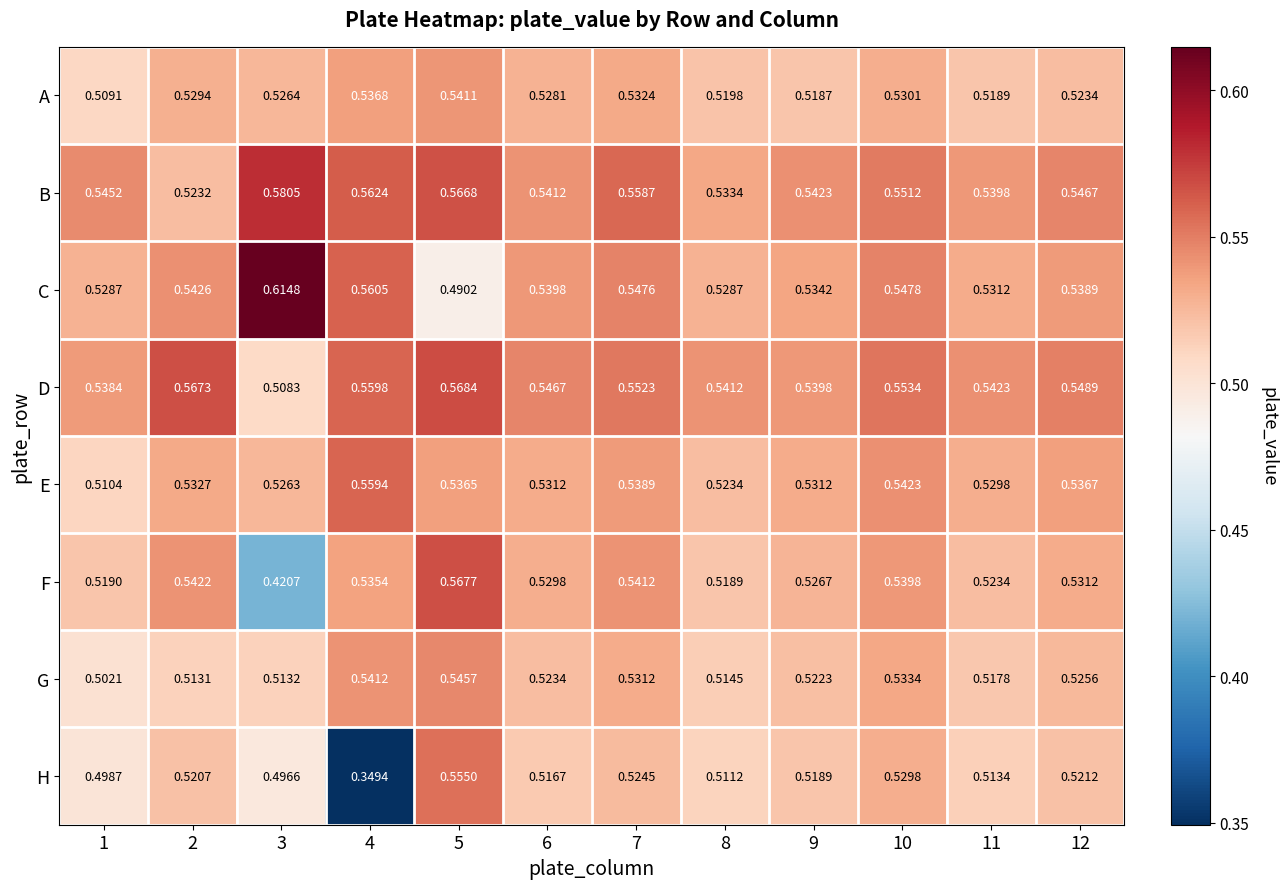

Which category has the highest value across all series?

3